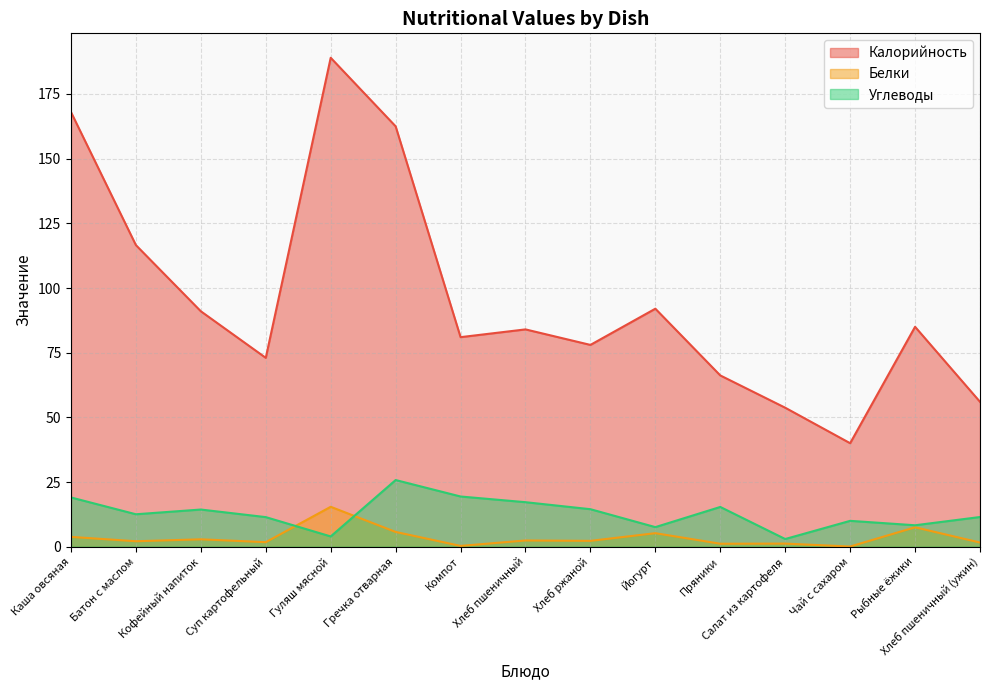

At which label does Белки reach its peak?

Гуляш мясной